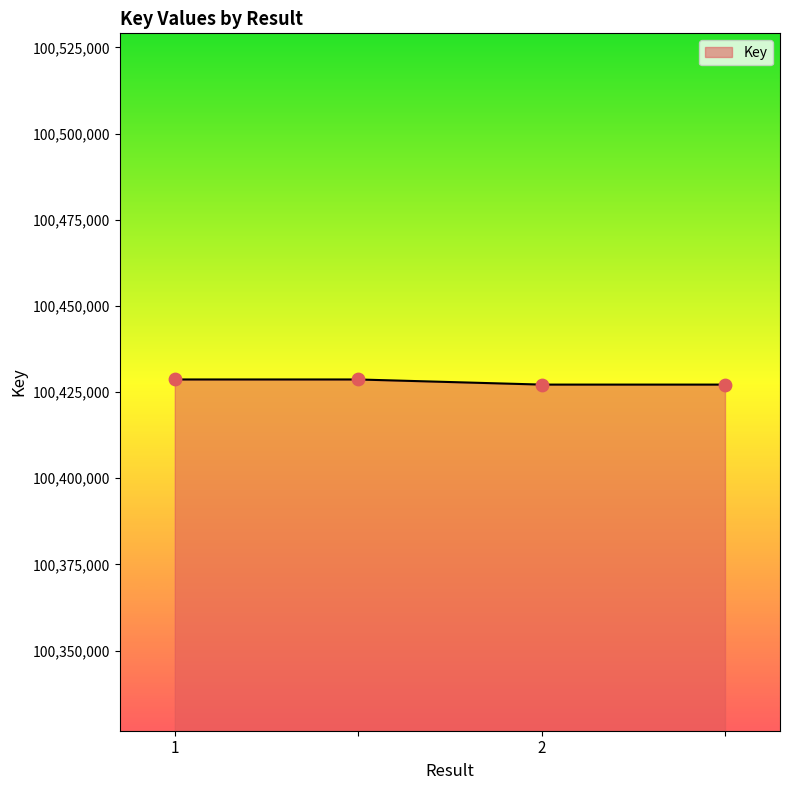

What is the minimum value shown in the chart?

100427182